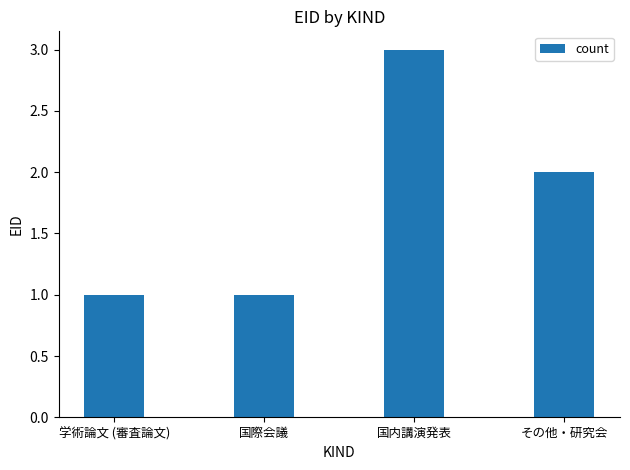

How many values are below 2?

2